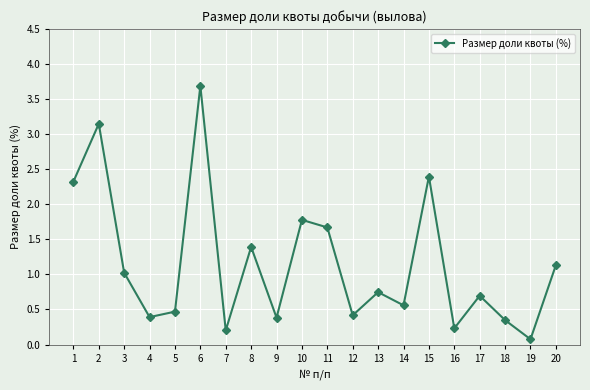

What is the maximum value shown in the chart?

3.7